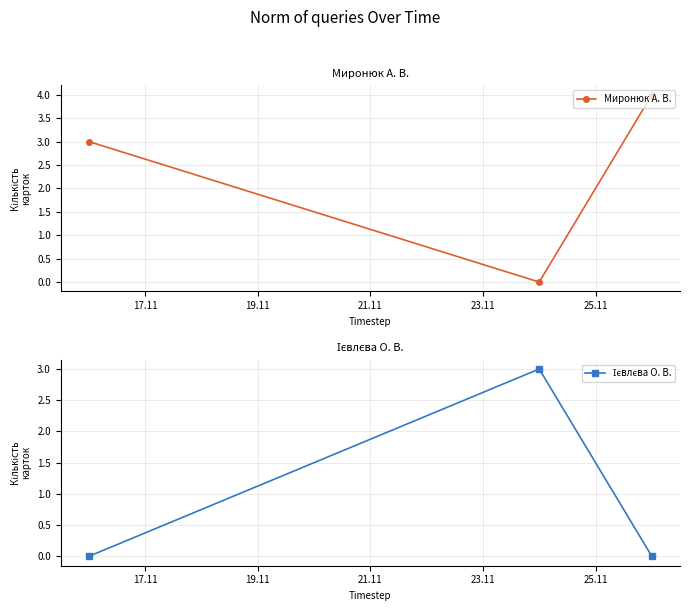

How many positive values does the Миронюк А. В. series have?

2